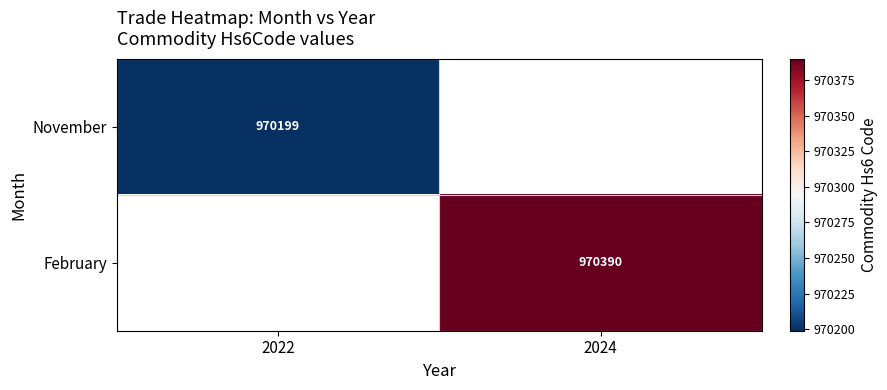

Is it true that November equals 970199 at 2022?

True